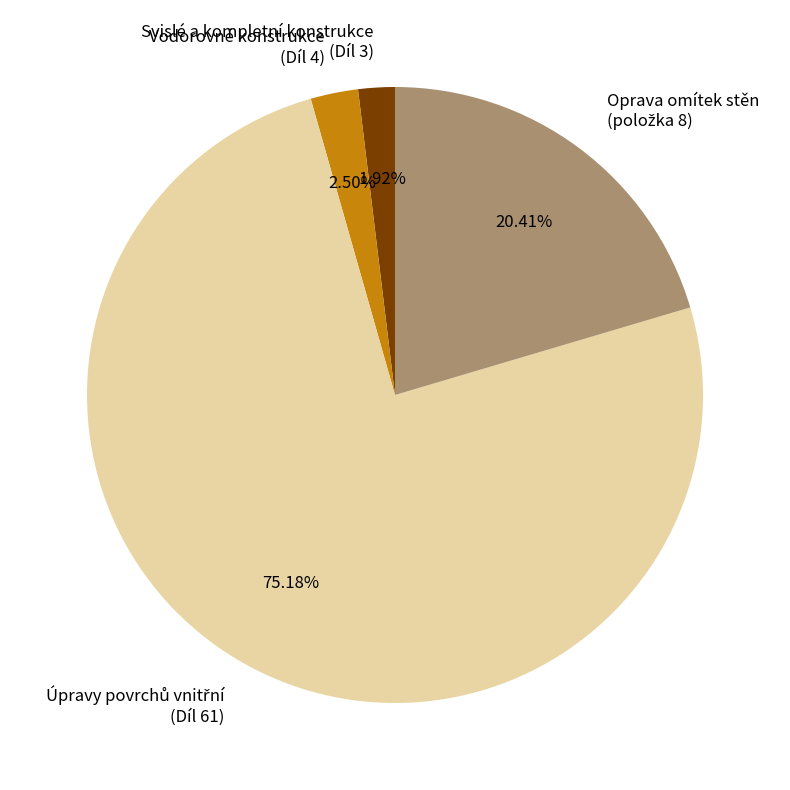

Is there any slice that represents more than half of the pie?

Yes